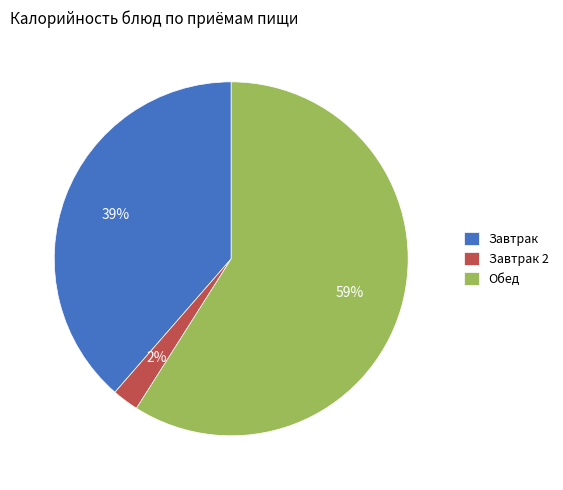

Do Завтрак and Обед together represent more than half of the pie?

Yes